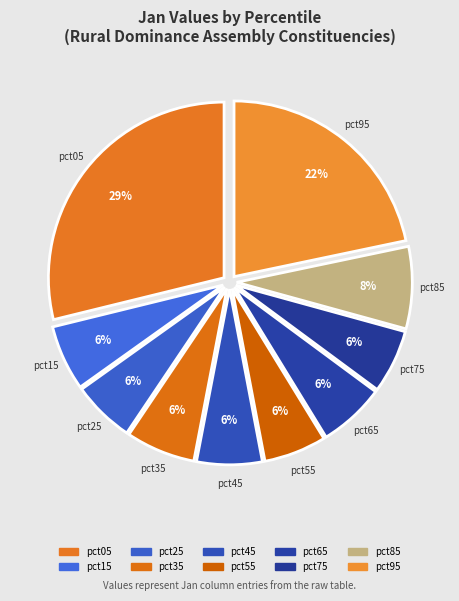

How many segments does this pie chart have?

10